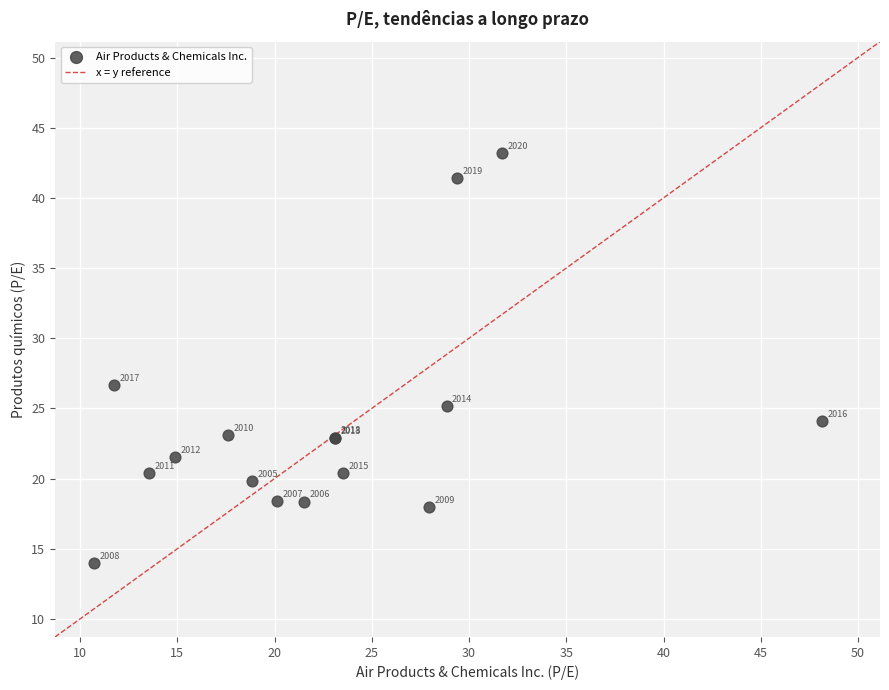

What Y value in the scatter plot is closest to 28?

26.6